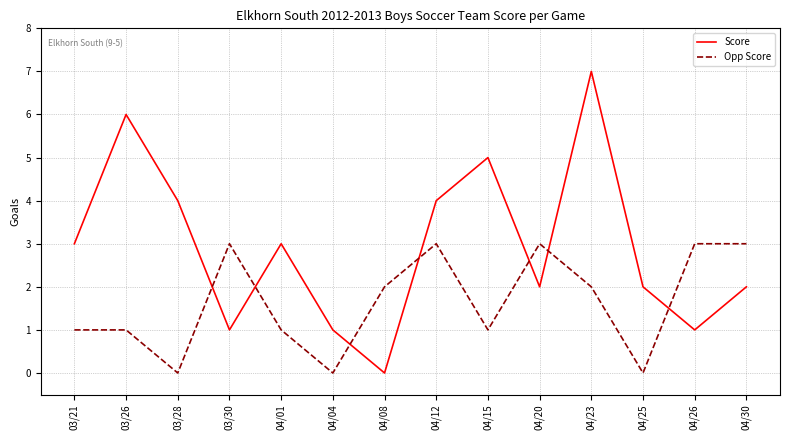

Which series has the widest spread of values?

Score